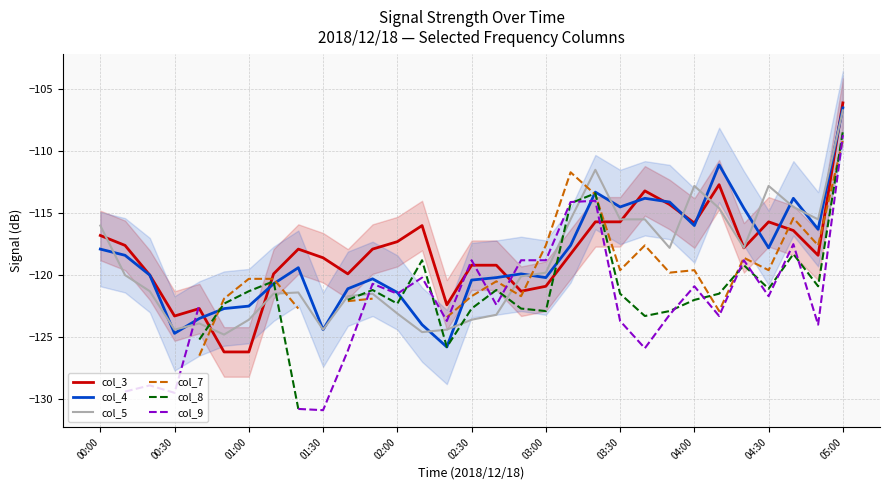

How many interior local valleys does the col_9 series have?

9